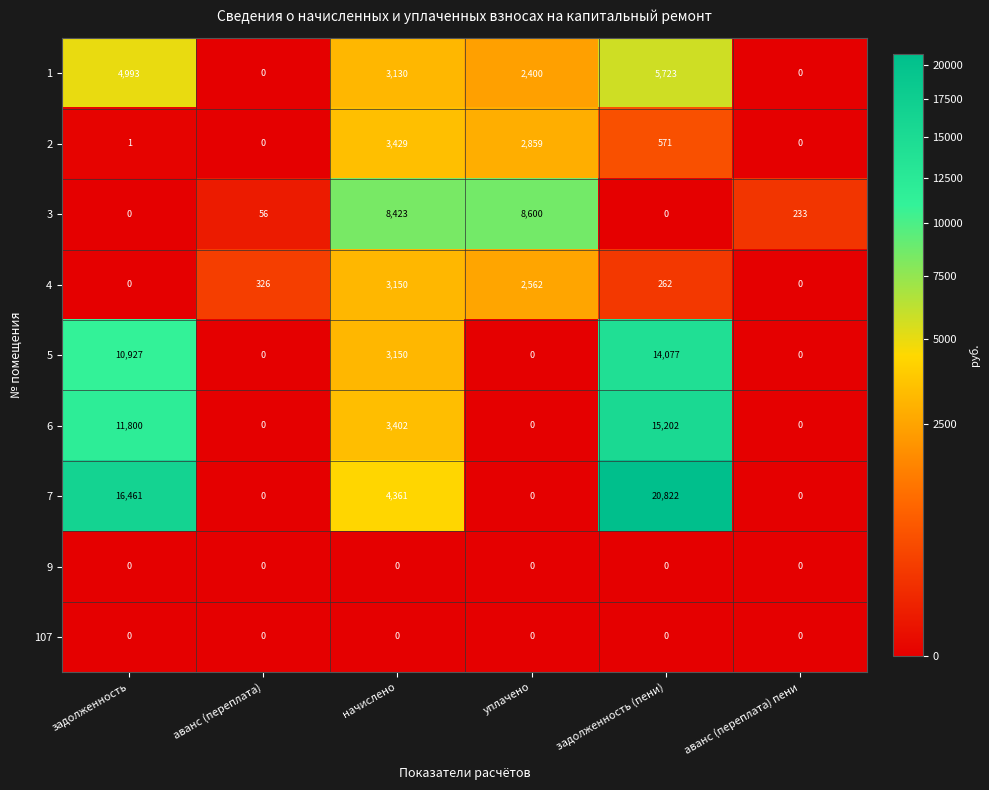

Which series has the largest total across all categories?

7